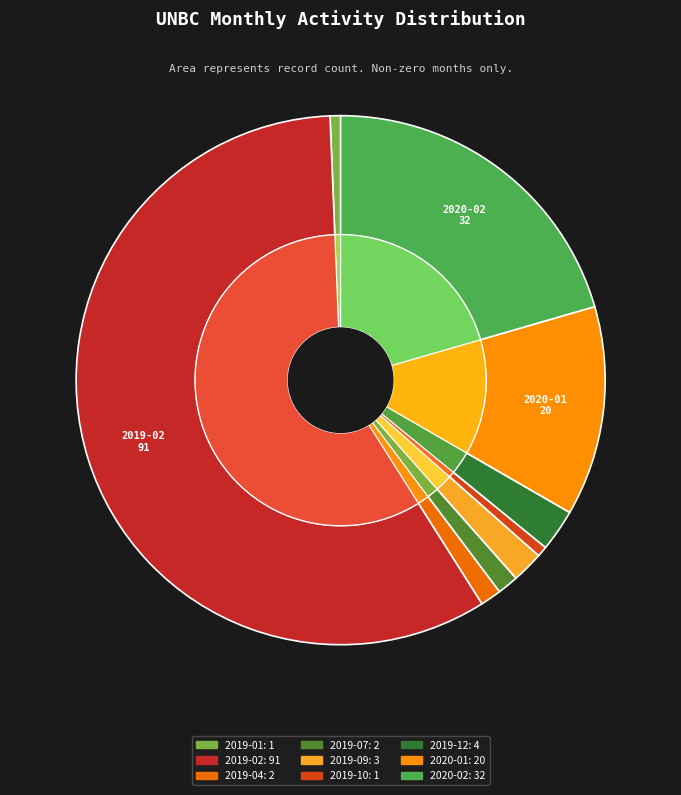

Does 2020-02 represent more than half of the total?

No